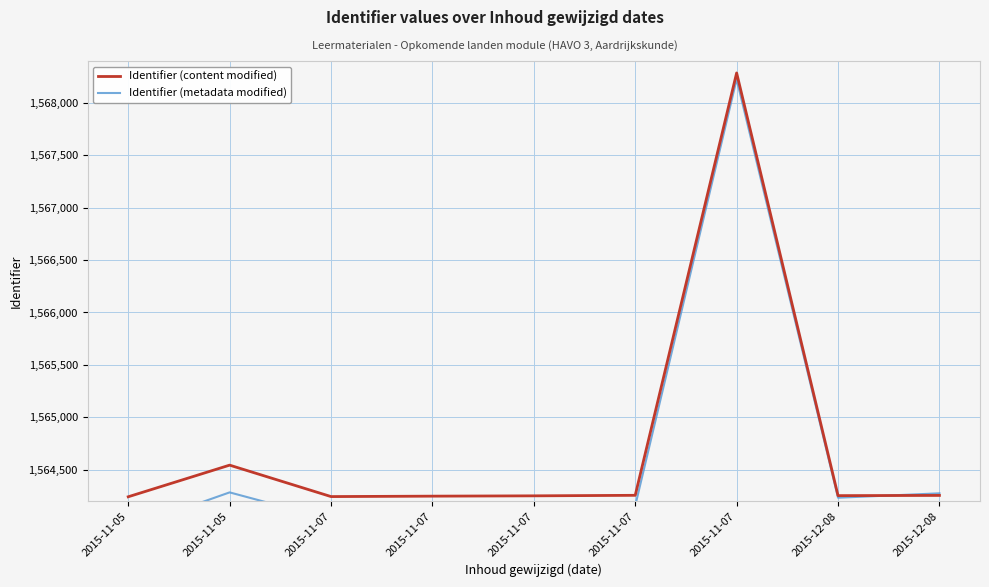

What is the label of the 2nd point from the left?

2015-11-05